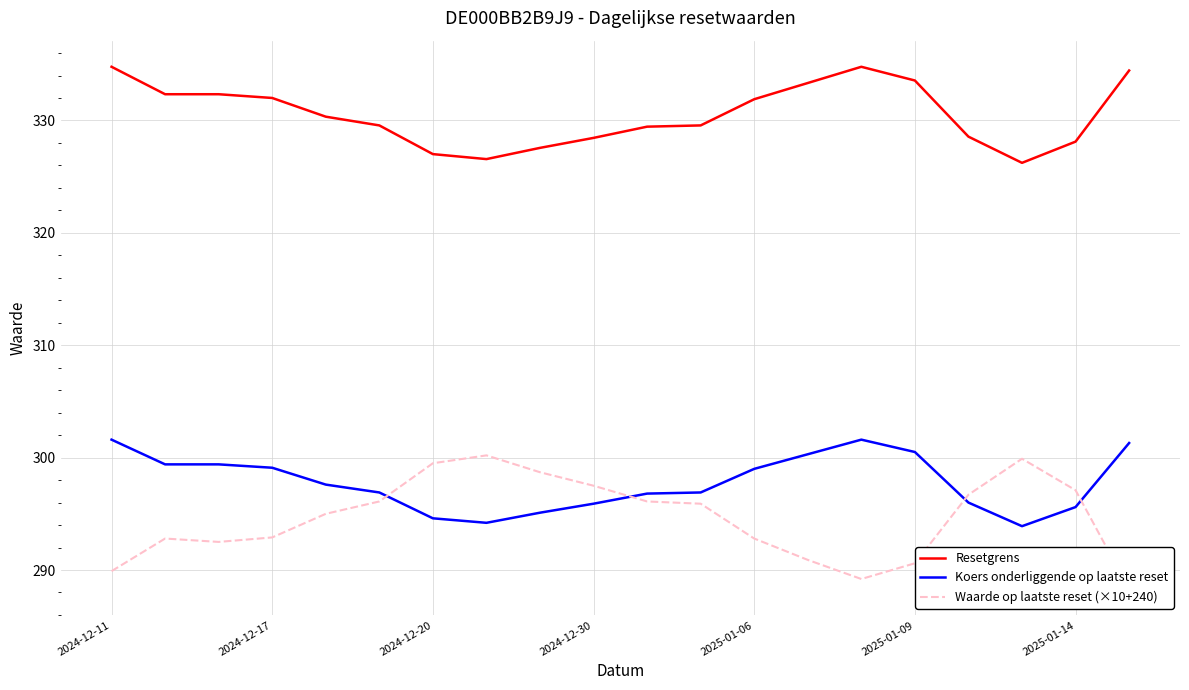

In Resetgrens, how many points are lower than both neighbors (excluding endpoints)?

2